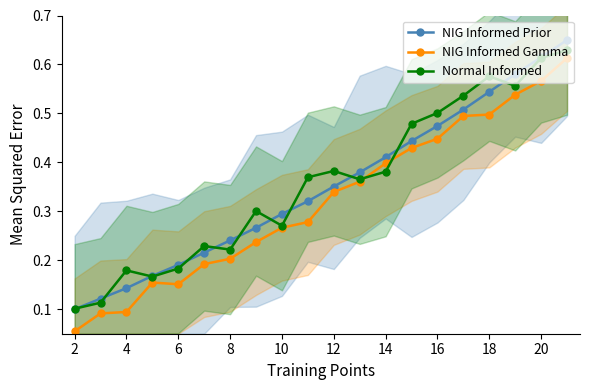

What is the difference between the maximum and minimum values in the Normal Informed series?

0.5